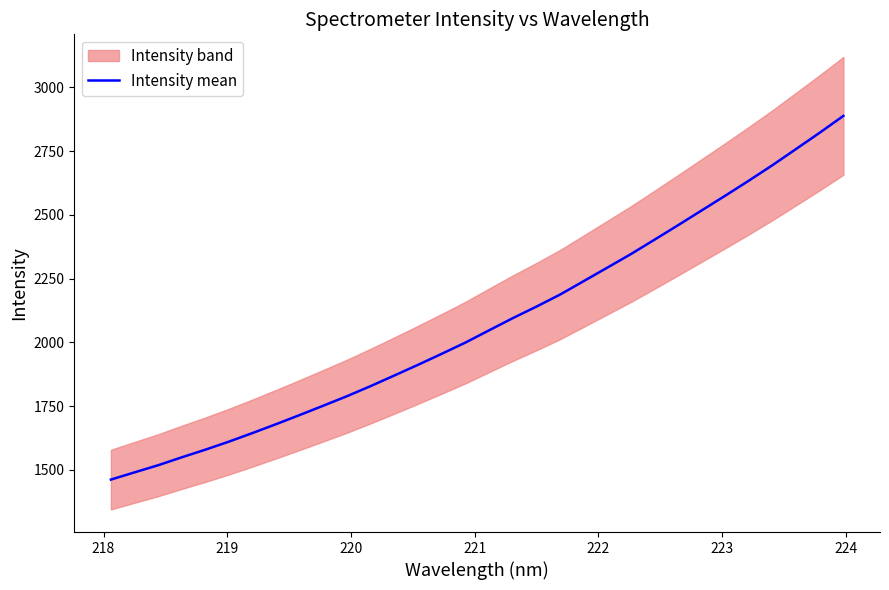

What is the highest value of the Intensity mean series?

2888.1